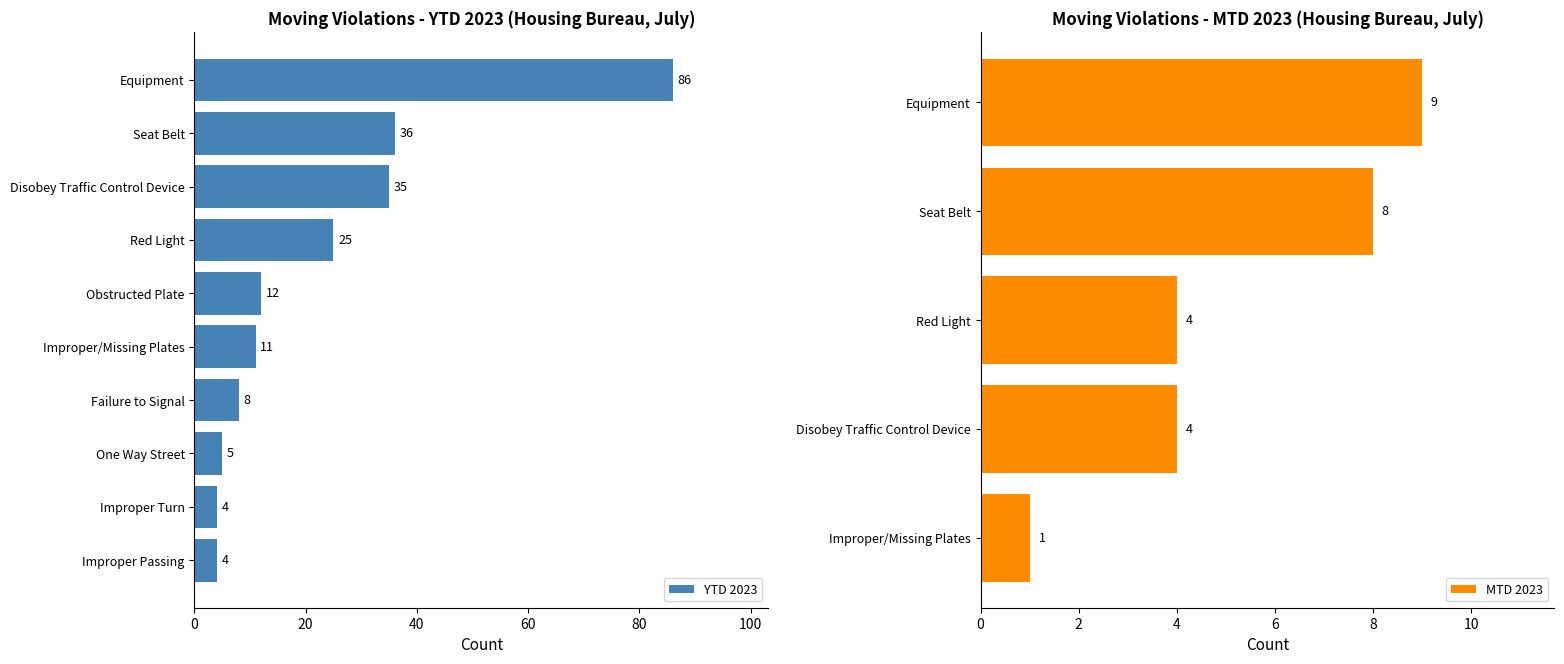

What is the highest value of the YTD 2023 series?

86